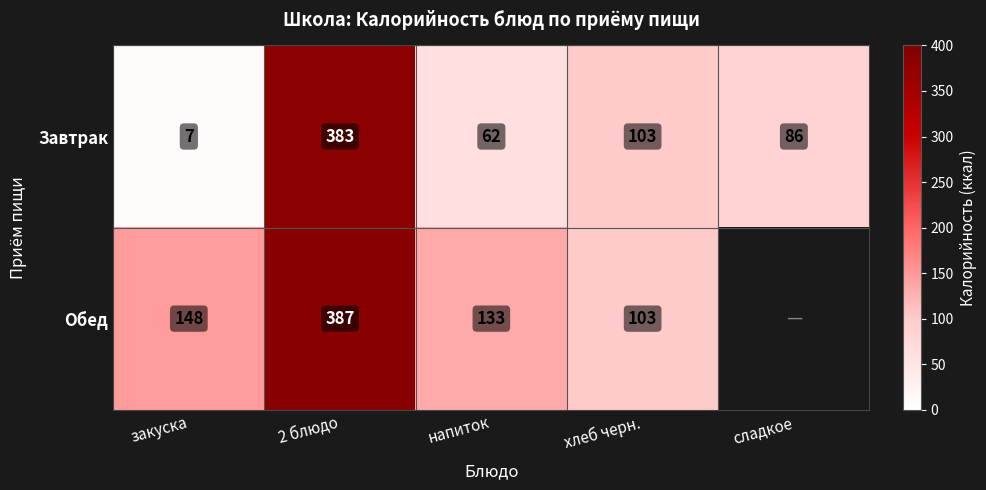

What is the sum of the Завтрак values at закуска and хлеб черн.?

110